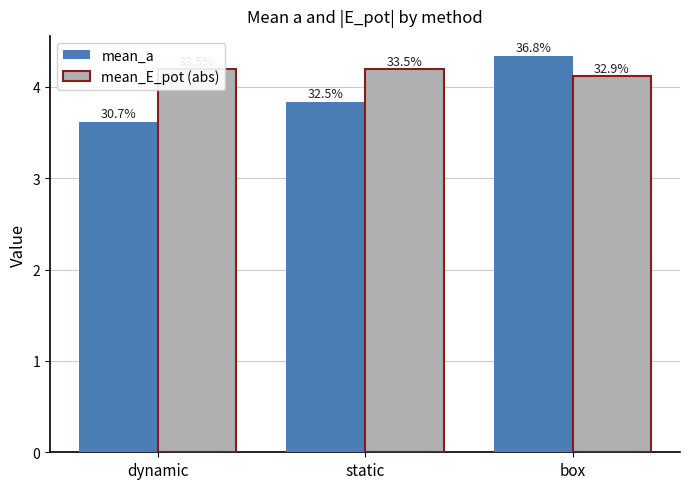

Reading left to right, transcribe all the data shown in this chart.

mean_a: 3.6	3.8	4.3
mean_E_pot (abs): 4.2	4.2	4.1